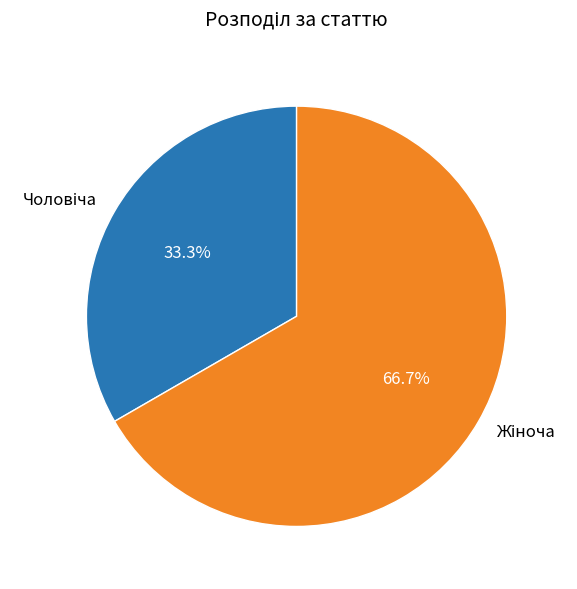

Count the number of slices in the pie.

2